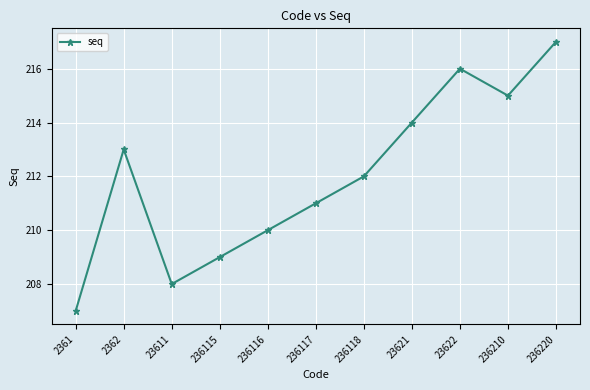

What is the value of the 6th point from the left?

211